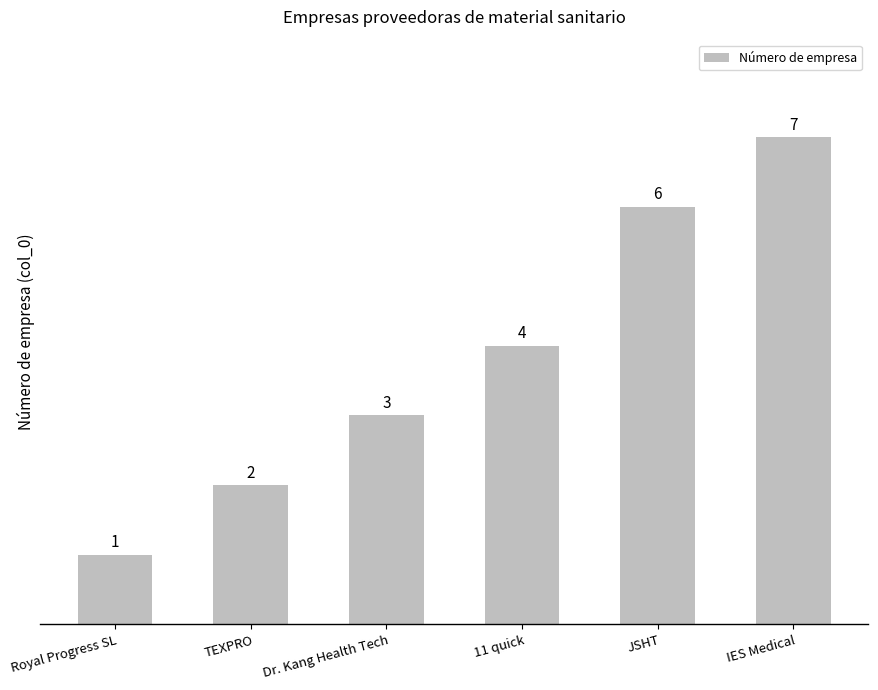

What is the label of the 5th bar from the left?

JSHT